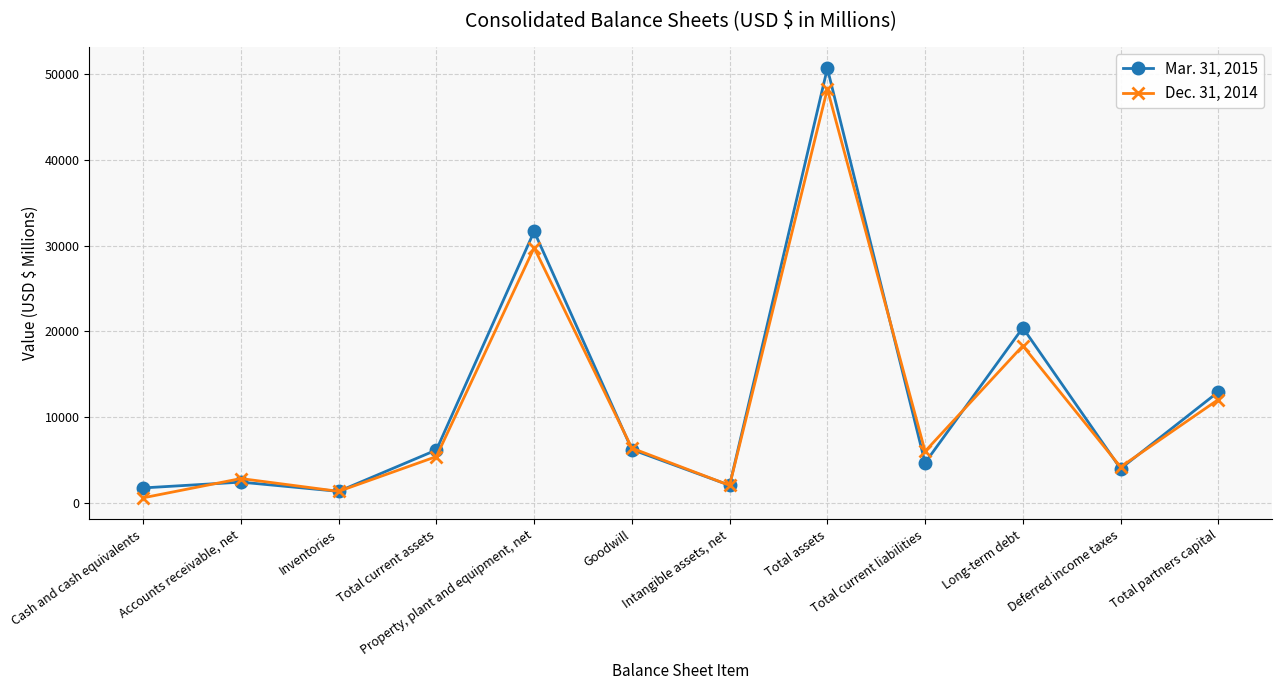

What is the label of the 9th point from the left?

Total current liabilities